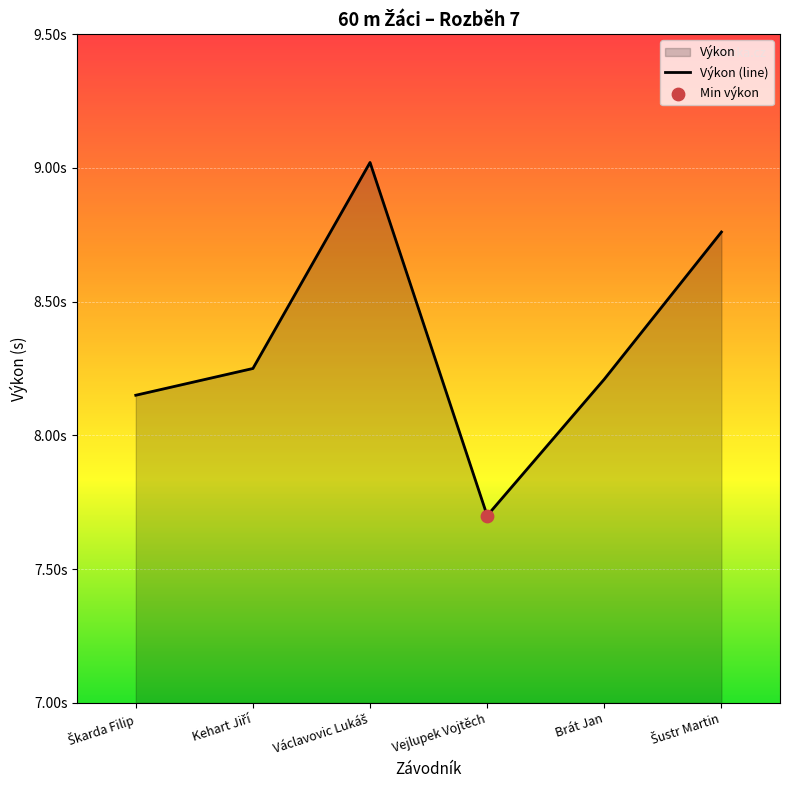

Approximately how many times larger is the value at Václavovic Lukáš compared to Kehart Jiří?

1.1